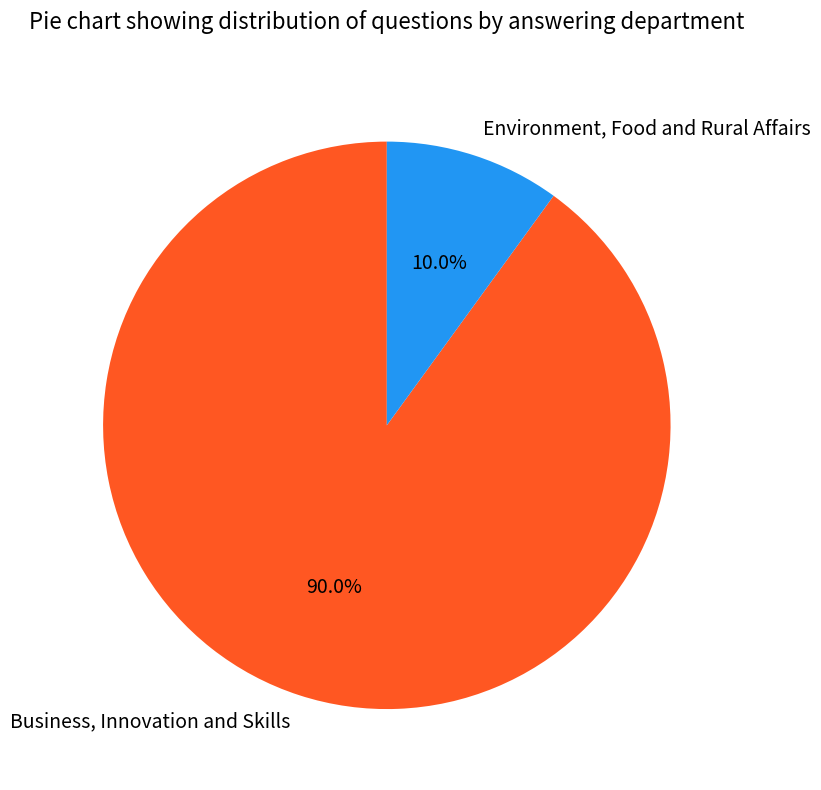

How many slices are in this pie chart?

2